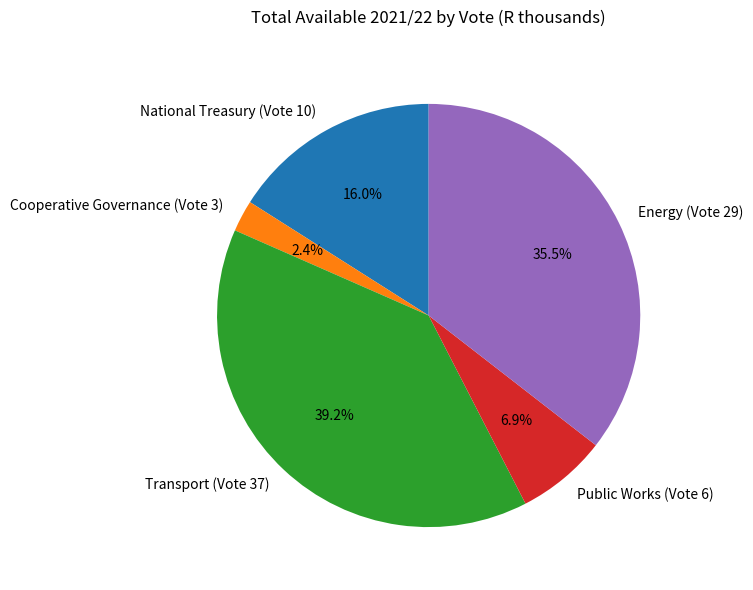

True or false: Energy (Vote 29) accounts for 29% of the total.

False